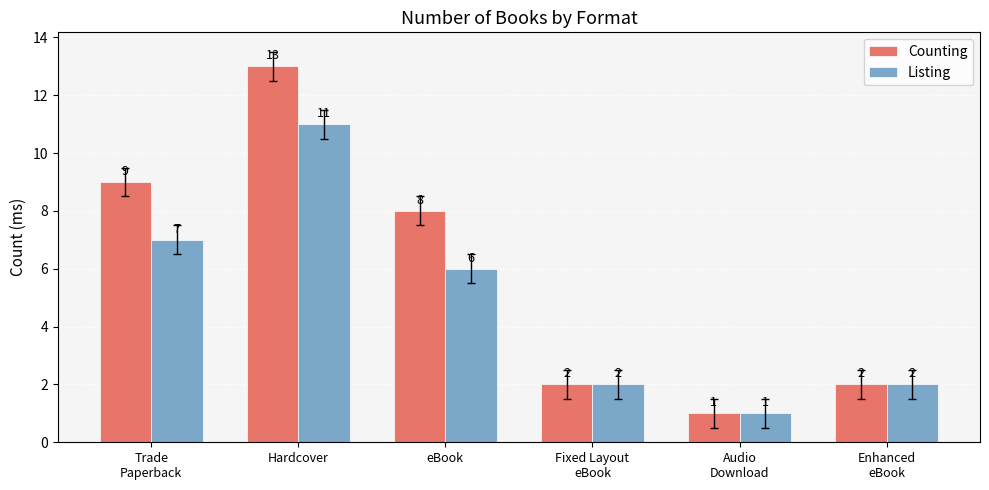

Reading right to left, extract all data points from this chart.

Counting: 2	1	2	8	13	9
Listing: 2	1	2	6	11	7